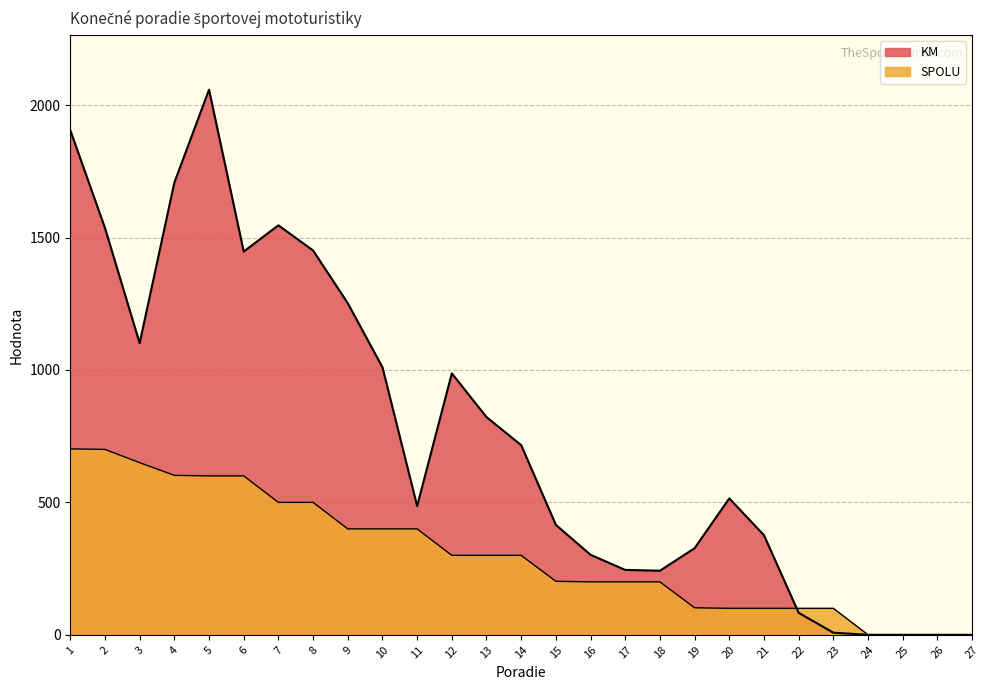

Which label corresponds to the smallest value in the chart?

24